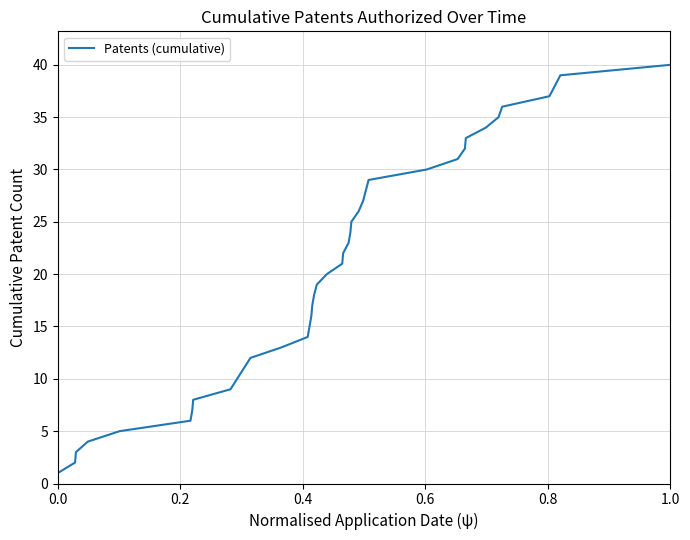

Does the chart display data point markers on the line(s)?

No